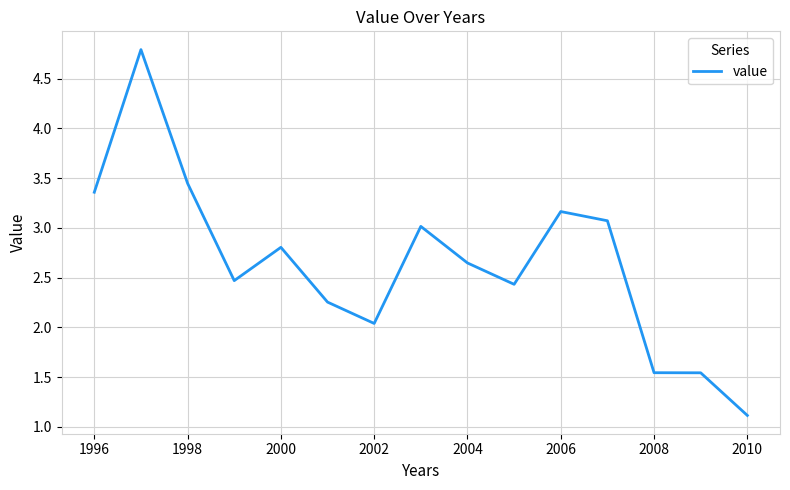

How many lines are shown in the chart?

1